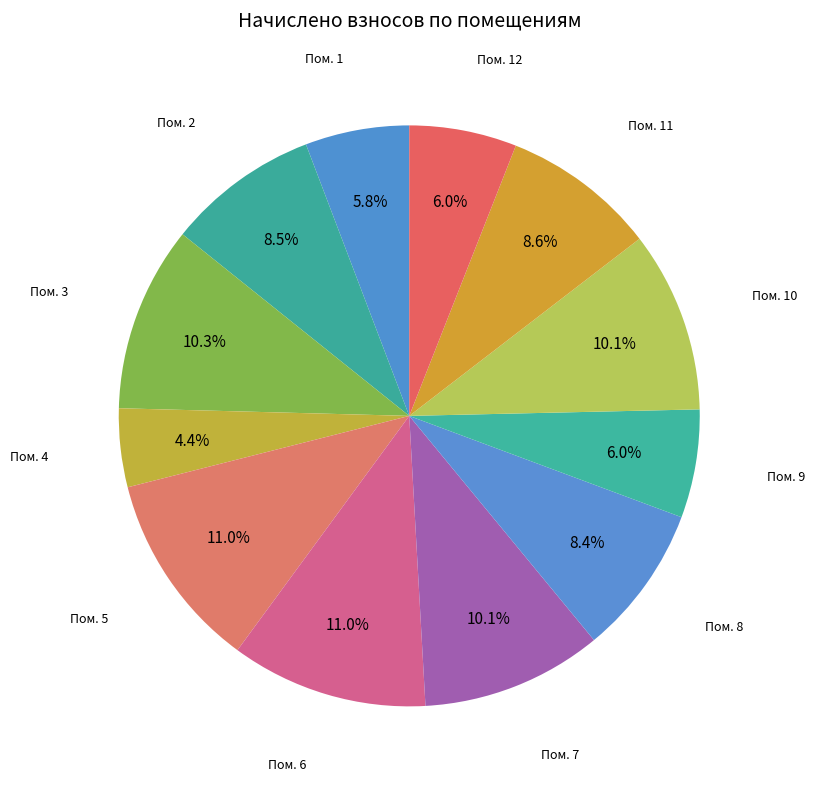

How many slices are in this pie chart?

12